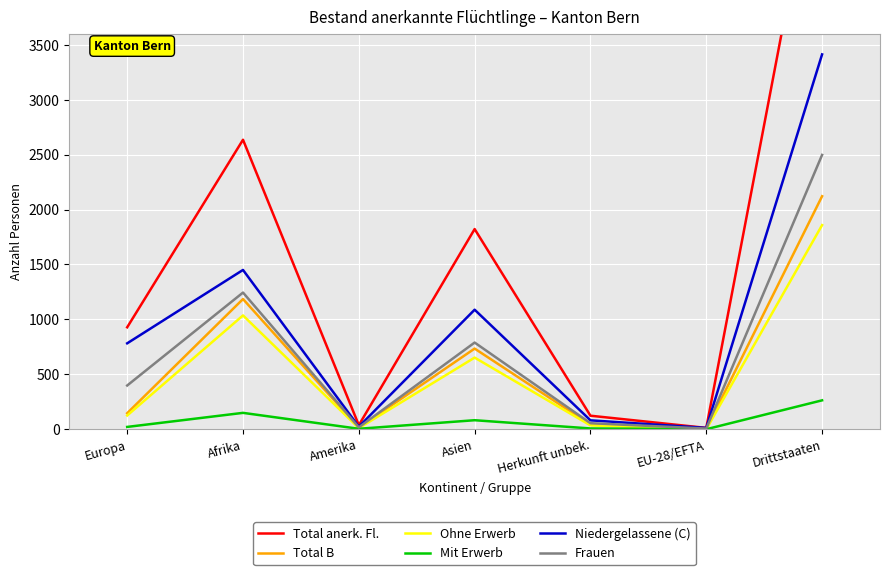

Between Europa and EU-28/EFTA, which series saw the biggest shift?

Total anerk. Fl.